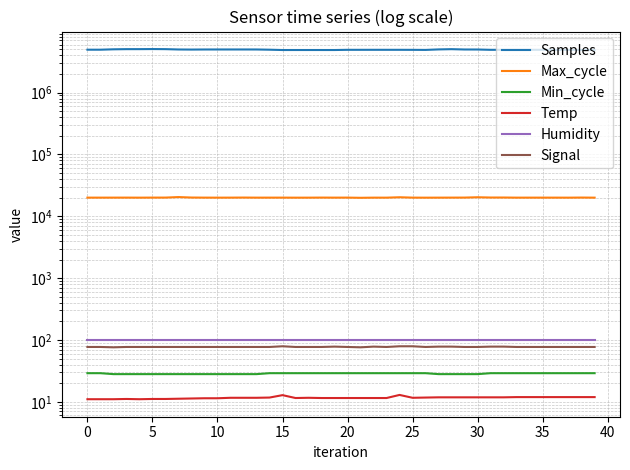

True or false: Temp has a value of 4.2 at 22.

False